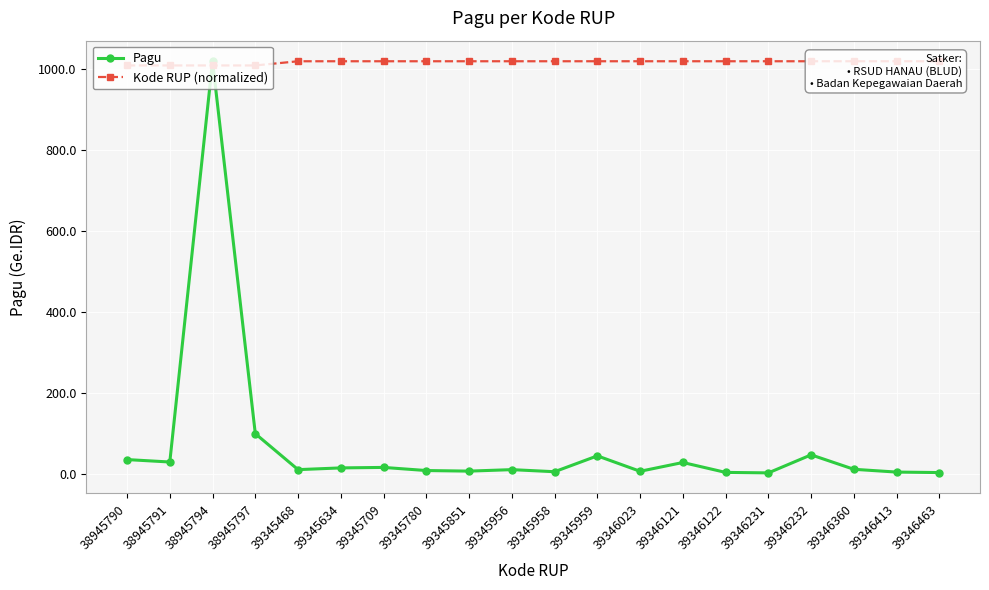

The value of Pagu at 39346231 is 3.1. True or false?

True